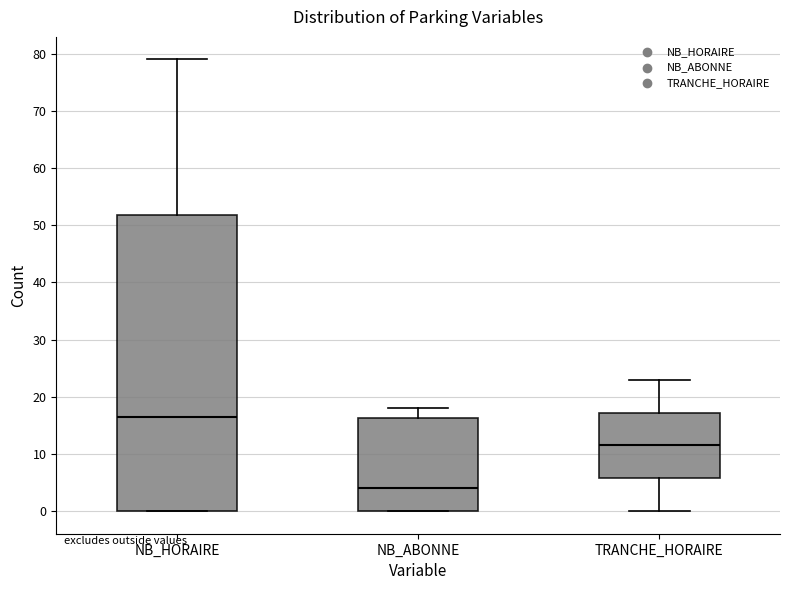

Reading left to right, transcribe this box plot: for each box, give where its median line is, the range the box spans, and where its two whiskers end, as read against the y-axis. The values are not printed on the chart, so give them approximately, as read against the axis.

NB_HORAIRE: median 17, box 0 to 52, whiskers 0 to 79
NB_ABONNE: median 4, box 0 to 16, whiskers 0 to 18
TRANCHE_HORAIRE: median 12, box 6 to 17, whiskers 0 to 23